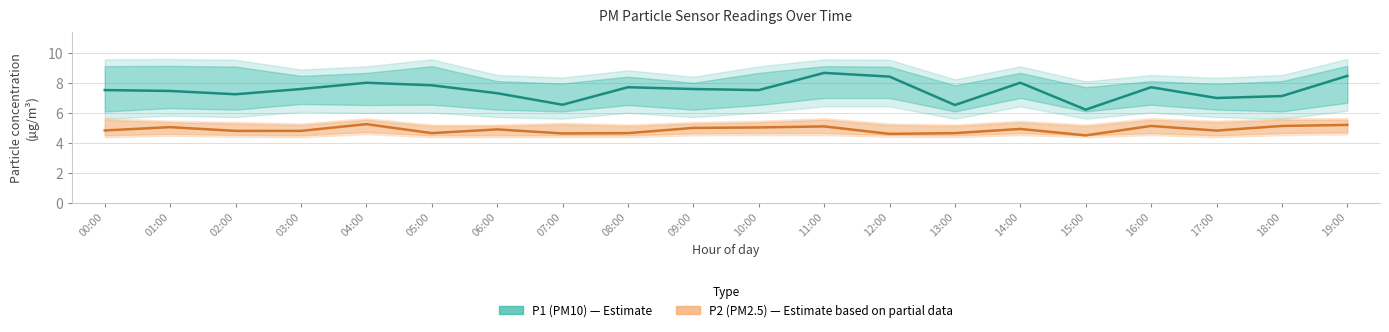

What is the smallest value displayed?

4.5